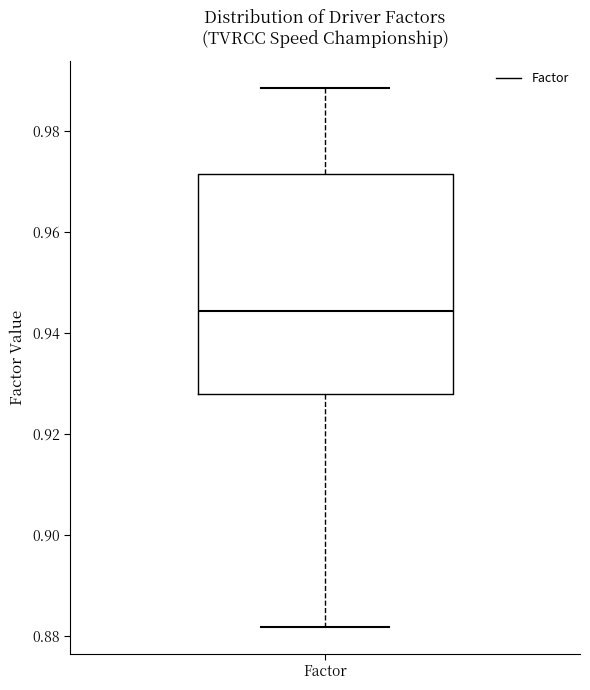

Where is the upper edge of the box for Factor on the y-axis? The values are not printed on the chart, so give them approximately, as read against the axis.

0.972